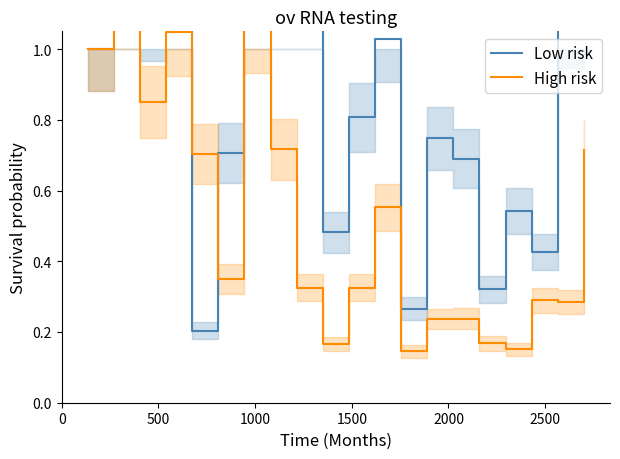

Rank the series by their maximum value, from highest to lowest.

Low risk, High risk